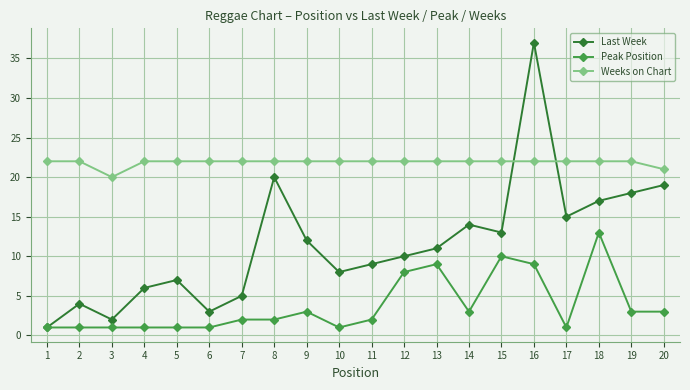

Reading left to right, extract all data points from this chart.

Last Week: 1	4	2	6	7	3	5	20	12	8	9	10	11	14	13	37	15	17	18	19
Peak Position: 1	1	1	1	1	1	2	2	3	1	2	8	9	3	10	9	1	13	3	3
Weeks on Chart: 22	22	20	22	22	22	22	22	22	22	22	22	22	22	22	22	22	22	22	21